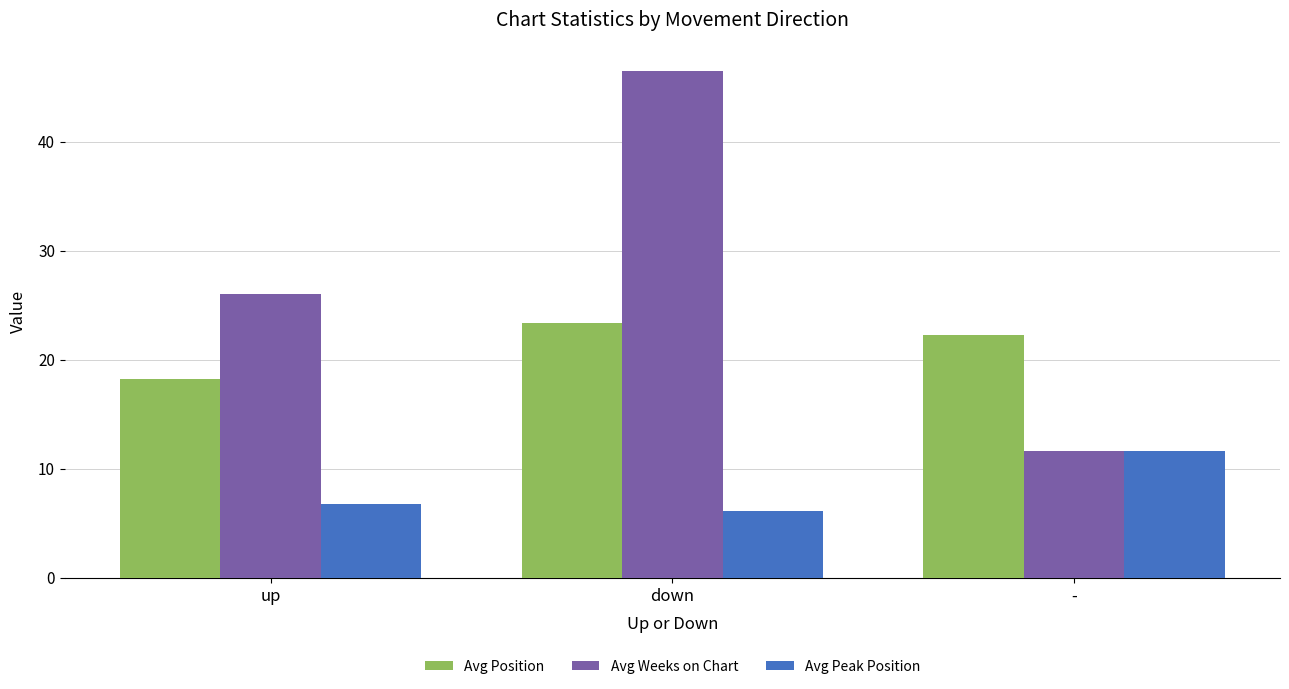

List the series in order of their overall mean, highest first.

Avg Weeks on Chart, Avg Position, Avg Peak Position